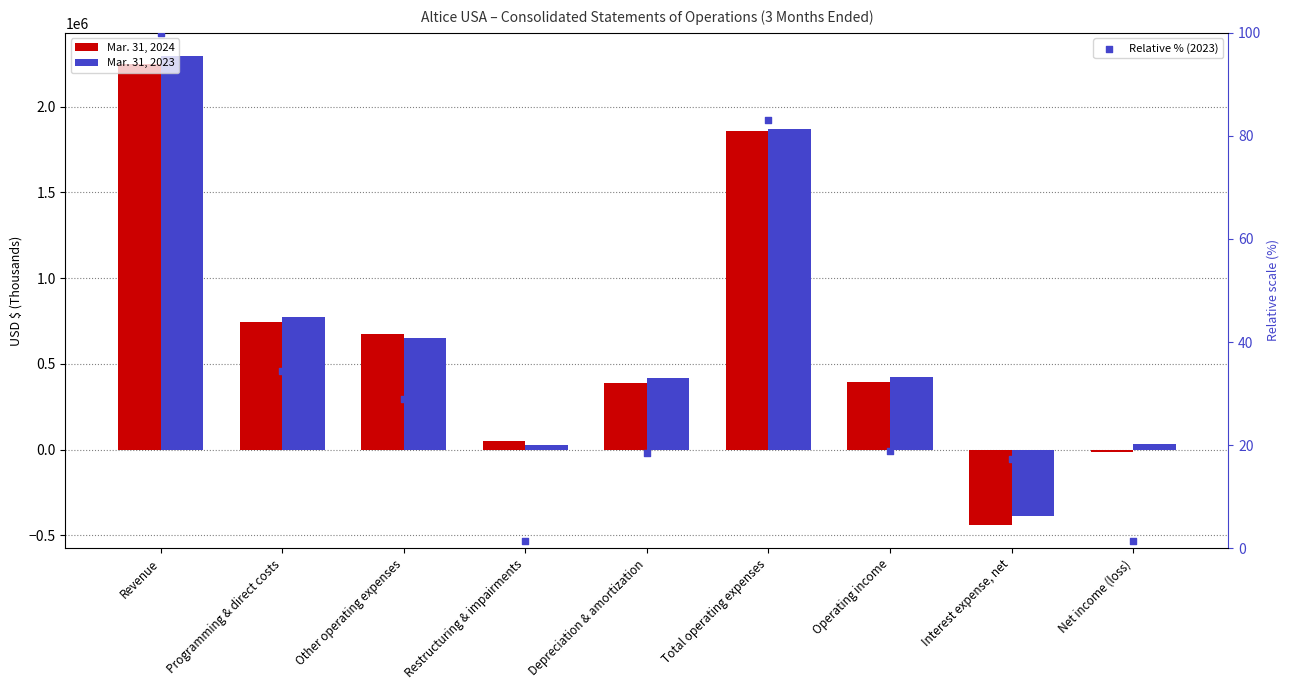

Which series reaches the maximum Y coordinate?

Mar. 31, 2023